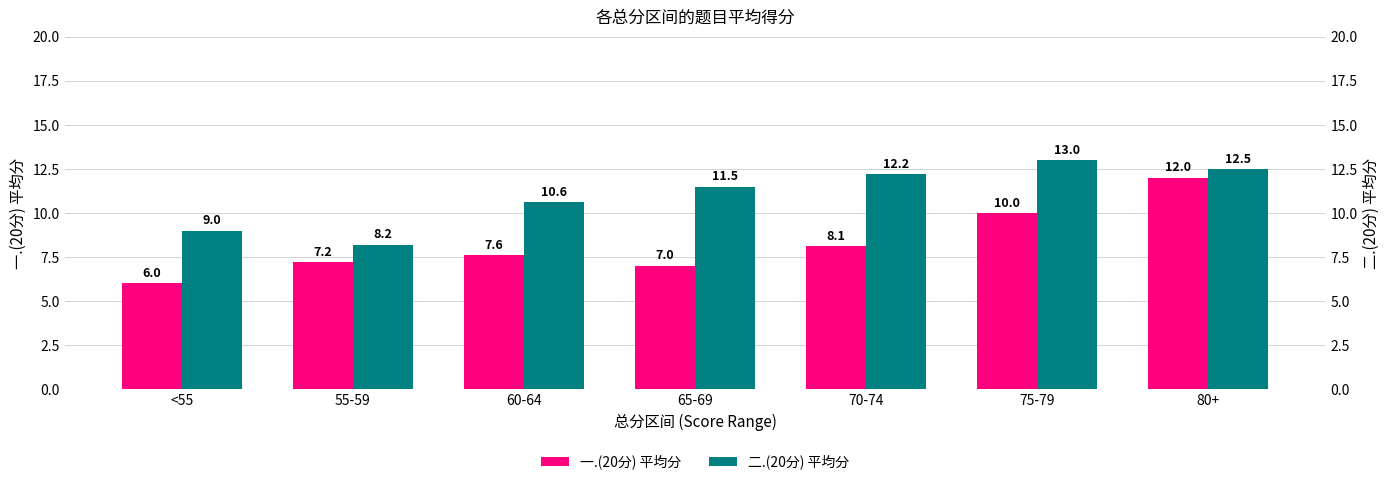

Are the bars grouped side by side (vs. stacked)?

Yes